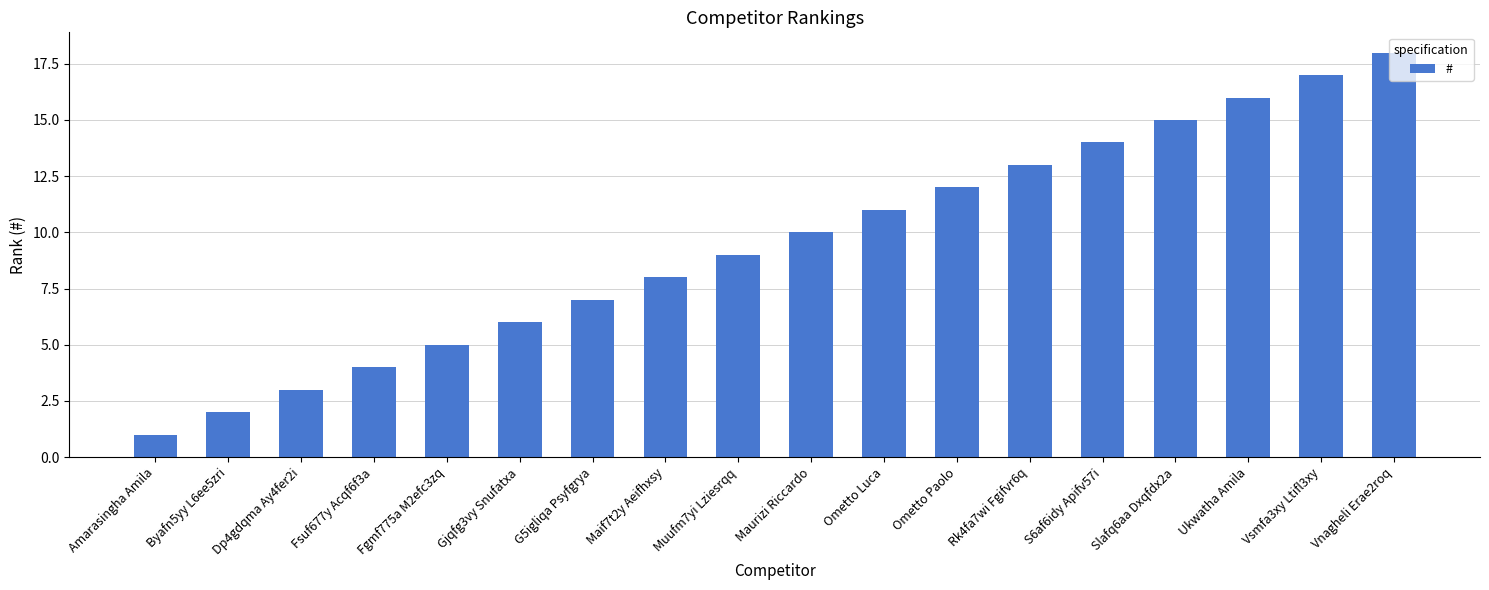

Count the number of data series in this chart.

1